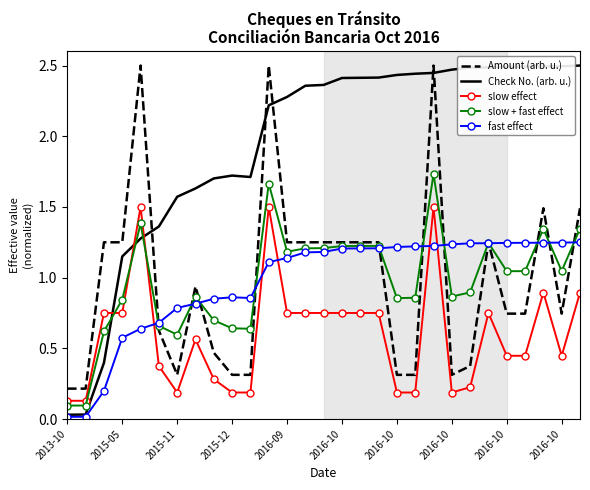

What is the sum of all Check No. (arb. u.) values?

56.3